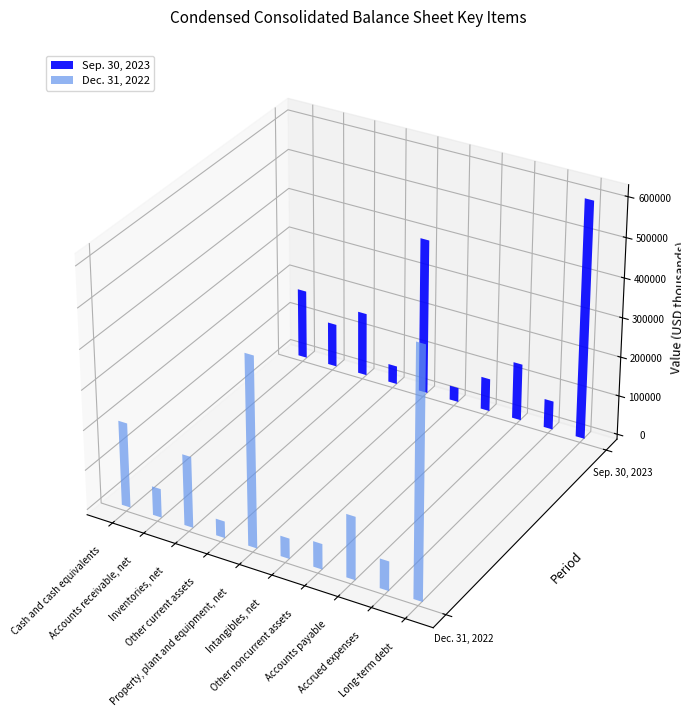

What is the difference between the highest and lowest values at Property, plant and equipment, net?

77947